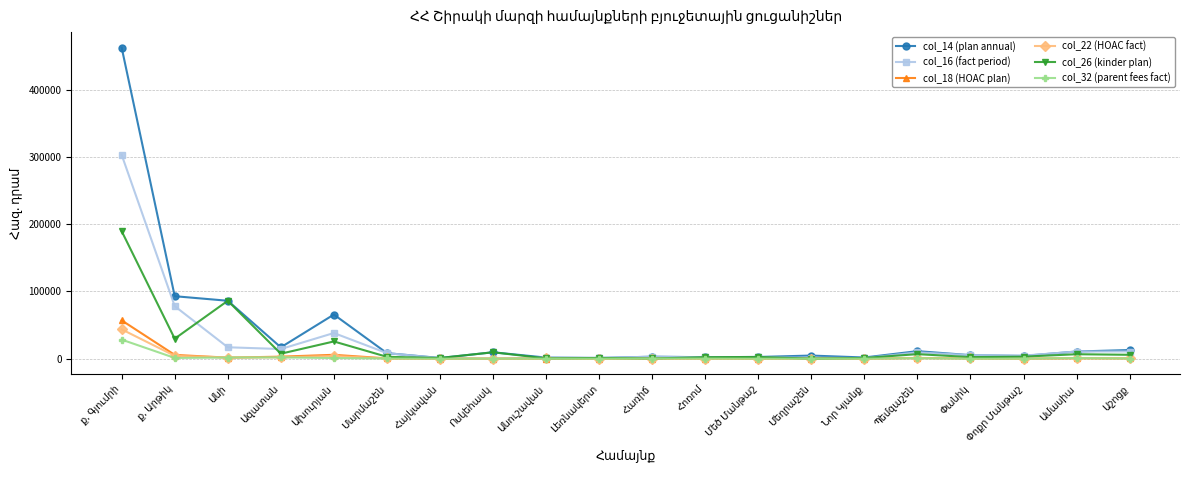

Which series has the largest range (max minus min)?

col_14 (plan annual)